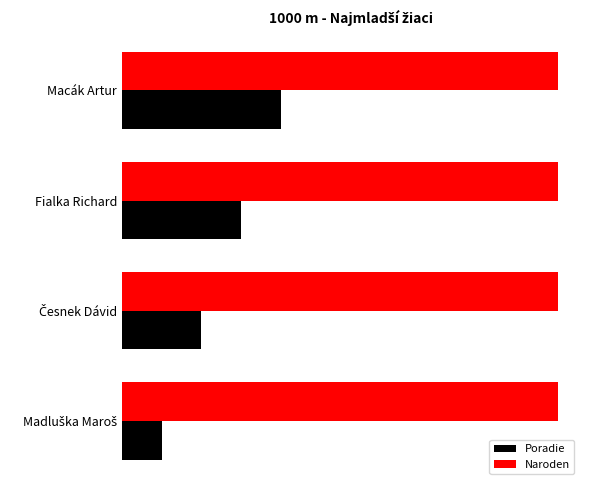

What is the maximum value for Poradie?

4.0